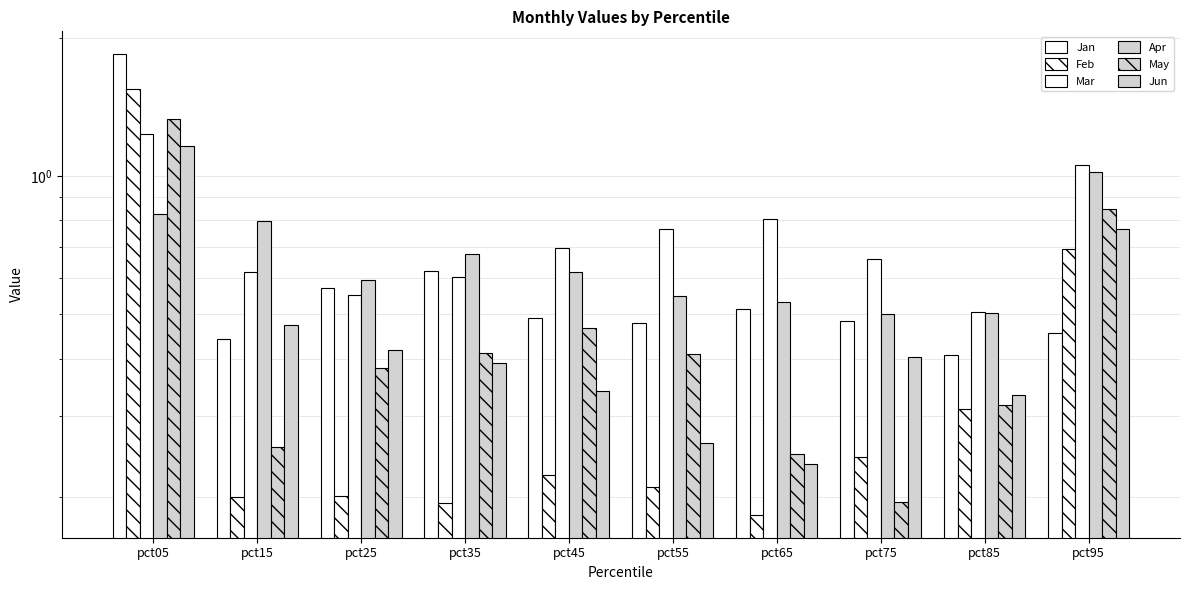

Are the bars grouped side by side (vs. stacked)?

Yes